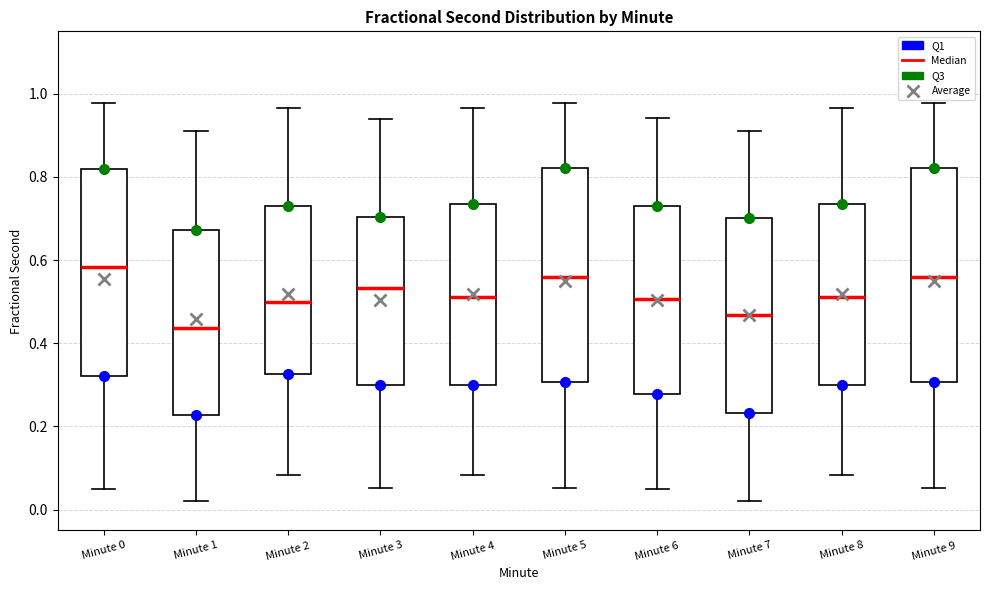

Reading left to right, read every box against the y-axis: the position of its median line, the range the box covers, and the ends of its whiskers. The values are not printed on the chart, so give them approximately, as read against the axis.

Minute 0: median 0.58, box 0.32 to 0.82, whiskers 0.04 to 0.98
Minute 1: median 0.44, box 0.22 to 0.68, whiskers 0.02 to 0.92
Minute 2: median 0.50, box 0.32 to 0.74, whiskers 0.08 to 0.96
Minute 3: median 0.54, box 0.30 to 0.70, whiskers 0.06 to 0.94
Minute 4: median 0.52, box 0.30 to 0.74, whiskers 0.08 to 0.96
Minute 5: median 0.56, box 0.30 to 0.82, whiskers 0.06 to 0.98
Minute 6: median 0.50, box 0.28 to 0.72, whiskers 0.04 to 0.94
Minute 7: median 0.46, box 0.24 to 0.70, whiskers 0.02 to 0.92
Minute 8: median 0.52, box 0.30 to 0.74, whiskers 0.08 to 0.96
Minute 9: median 0.56, box 0.30 to 0.82, whiskers 0.06 to 0.98